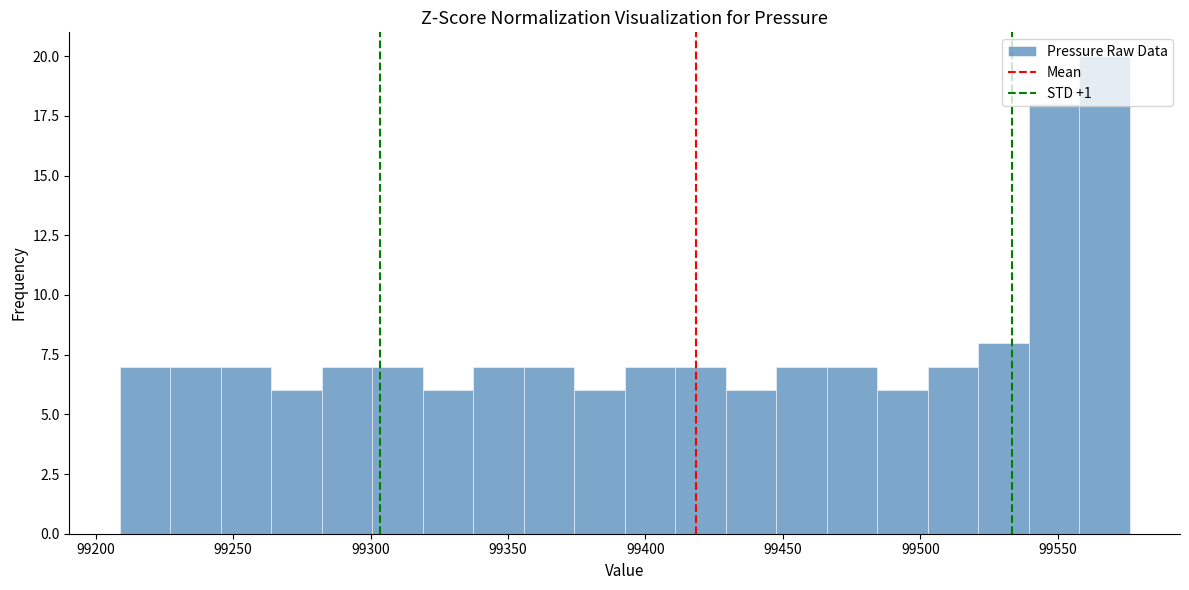

Read against the x-axis, roughly where is the centre of the tallest bar?

99565